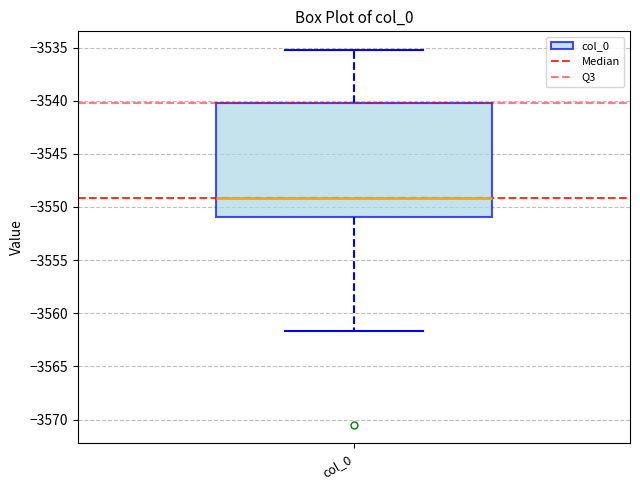

Transcribe this box plot: give where the median line is, the range the box spans, and where the two whiskers end, as read against the y-axis. The values are not printed on the chart, so give them approximately, as read against the axis.

median -3549.0, box -3551.0 to -3540.0, whiskers -3561.5 to -3535.0